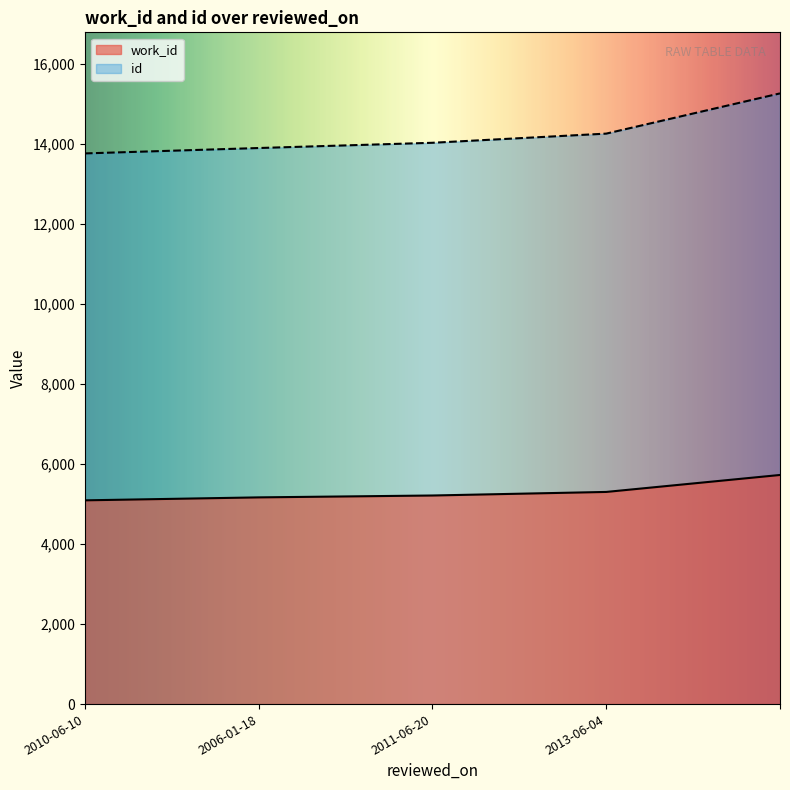

Reading left to right, what are all the values shown in this chart?

work_id: 5092	5166	5213	5302	5726
id: 13762	13897	14028	14257	15262